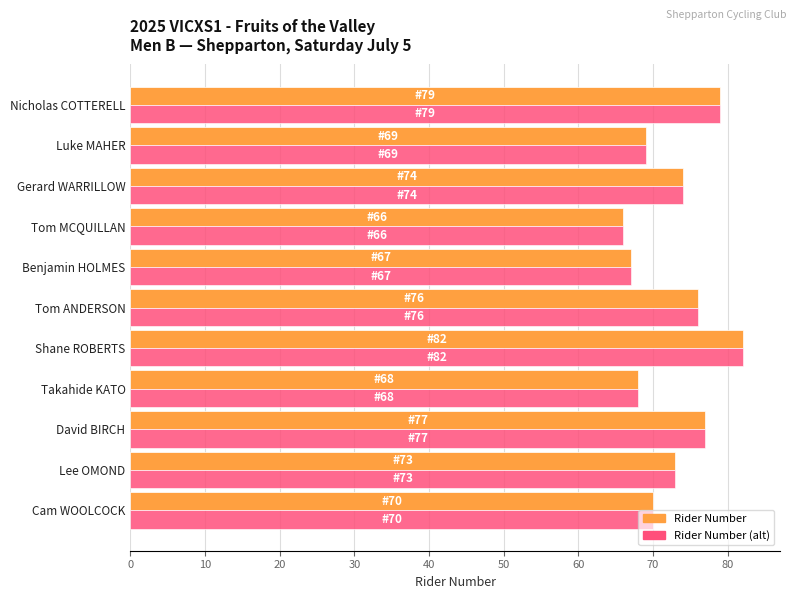

What is the total value across all series at Tom ANDERSON?

152